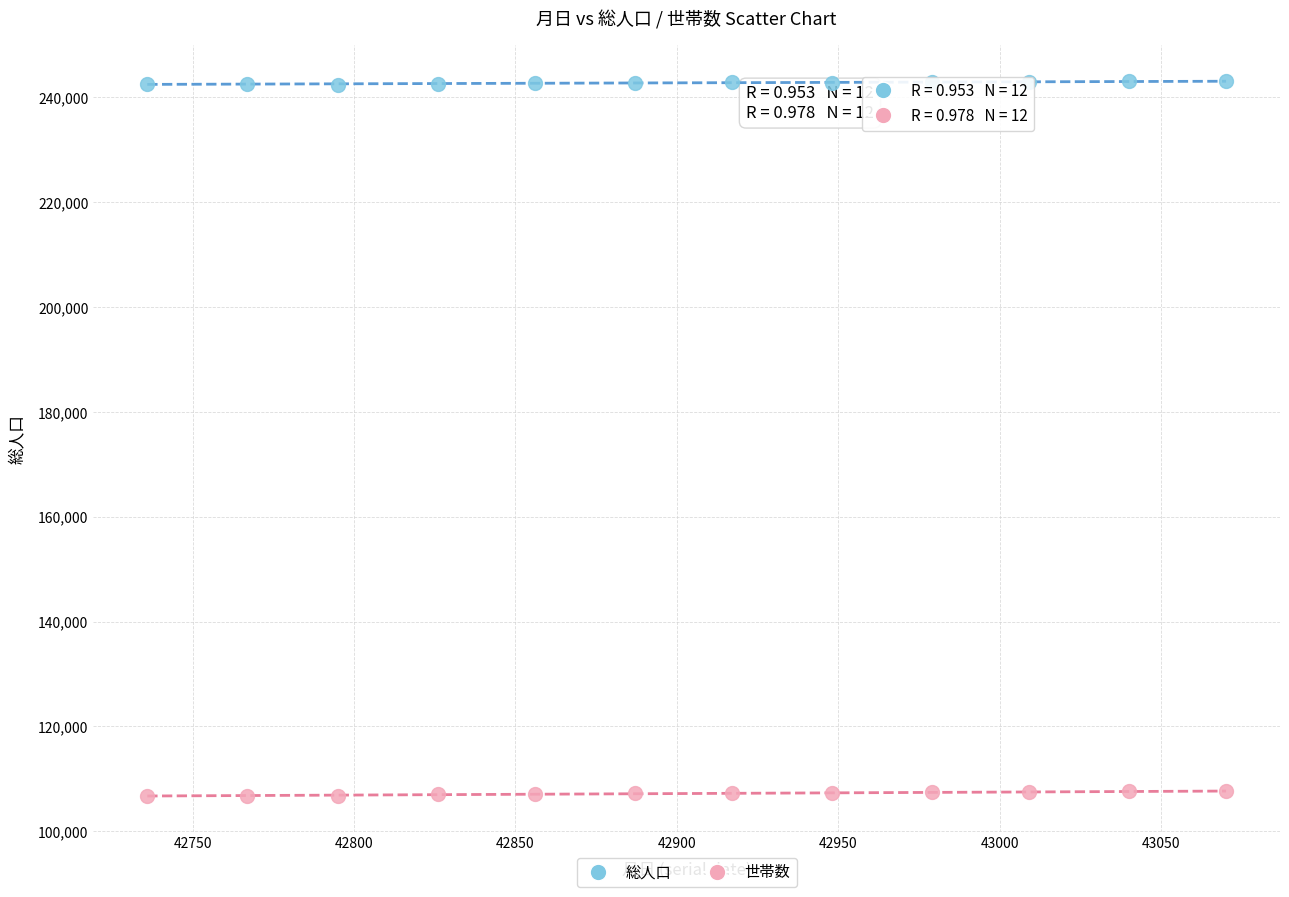

Which series reaches the minimum Y coordinate?

世帯数